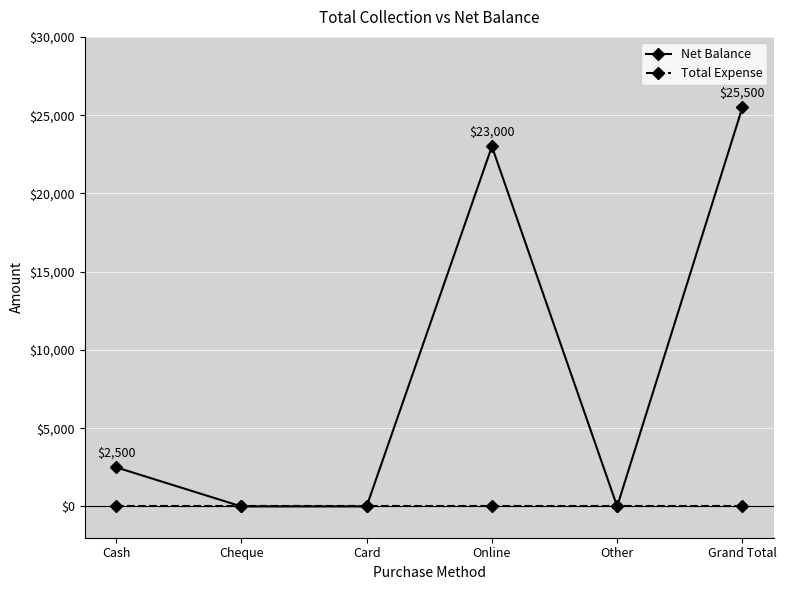

Rank the series by their maximum value, from highest to lowest.

Net Balance, Total Expense